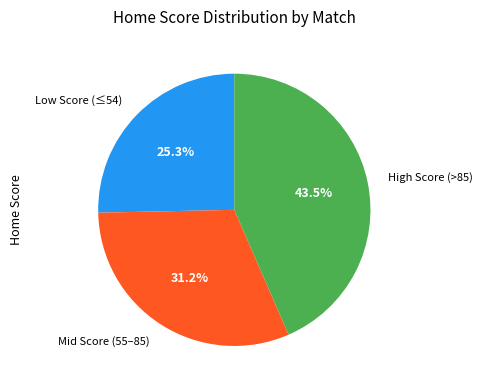

Does any single category account for the majority?

No